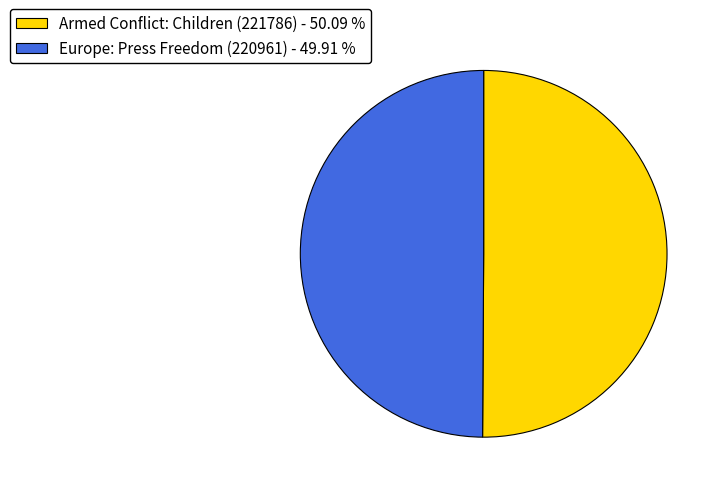

Approximately how many times larger is the value at Europe: Press Freedom (220961) - 49.91 % compared to Armed Conflict: Children (221786) - 50.09 %?

1.0